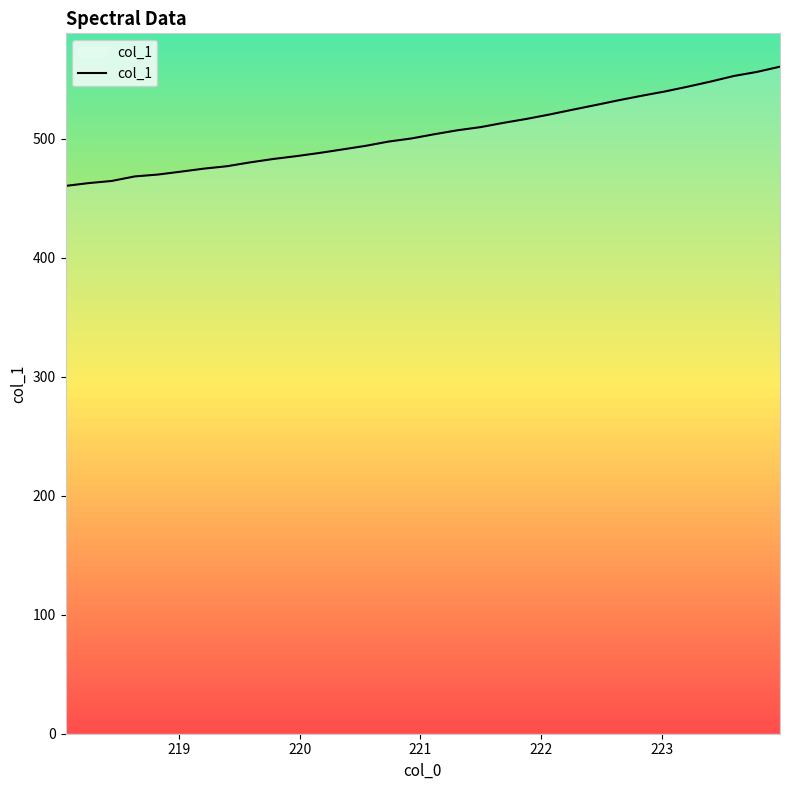

Does the chart have visible grid lines?

No